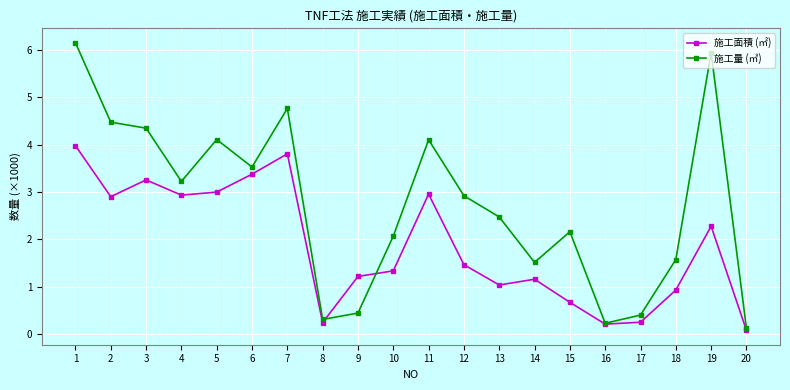

At which label does 施工面積 (㎡) first exceed 1?

1